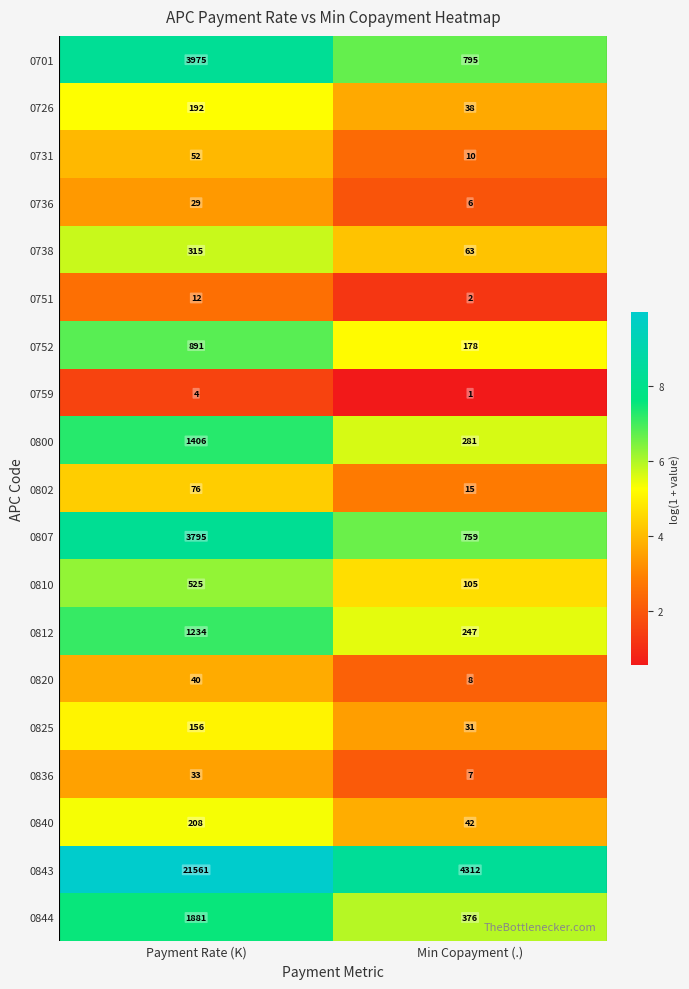

Between Payment Rate (K) and Min Copayment (.), which series saw the biggest shift?

0843